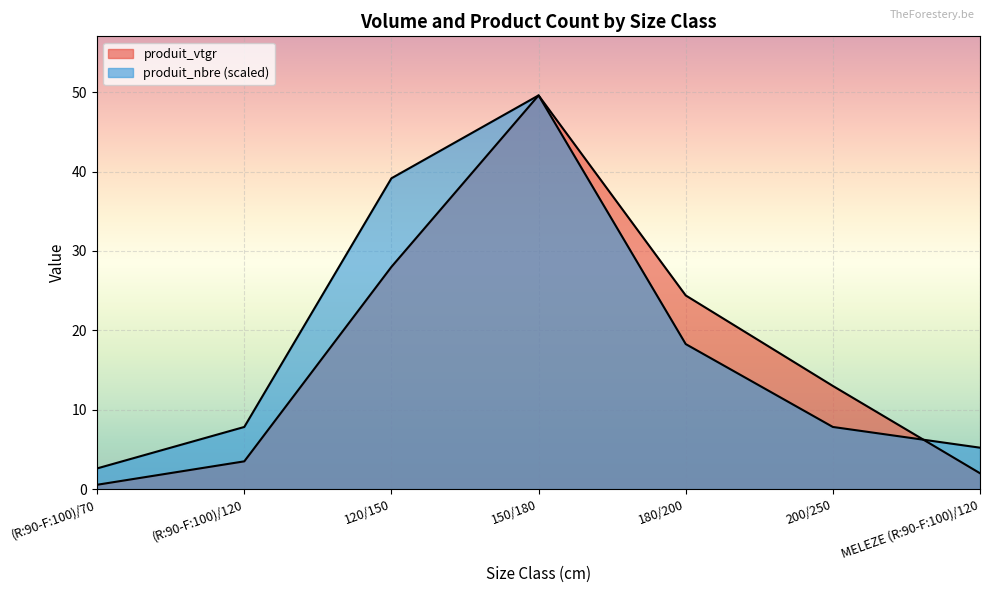

What is the spread (max minus min) of values at 200/250?

5.2